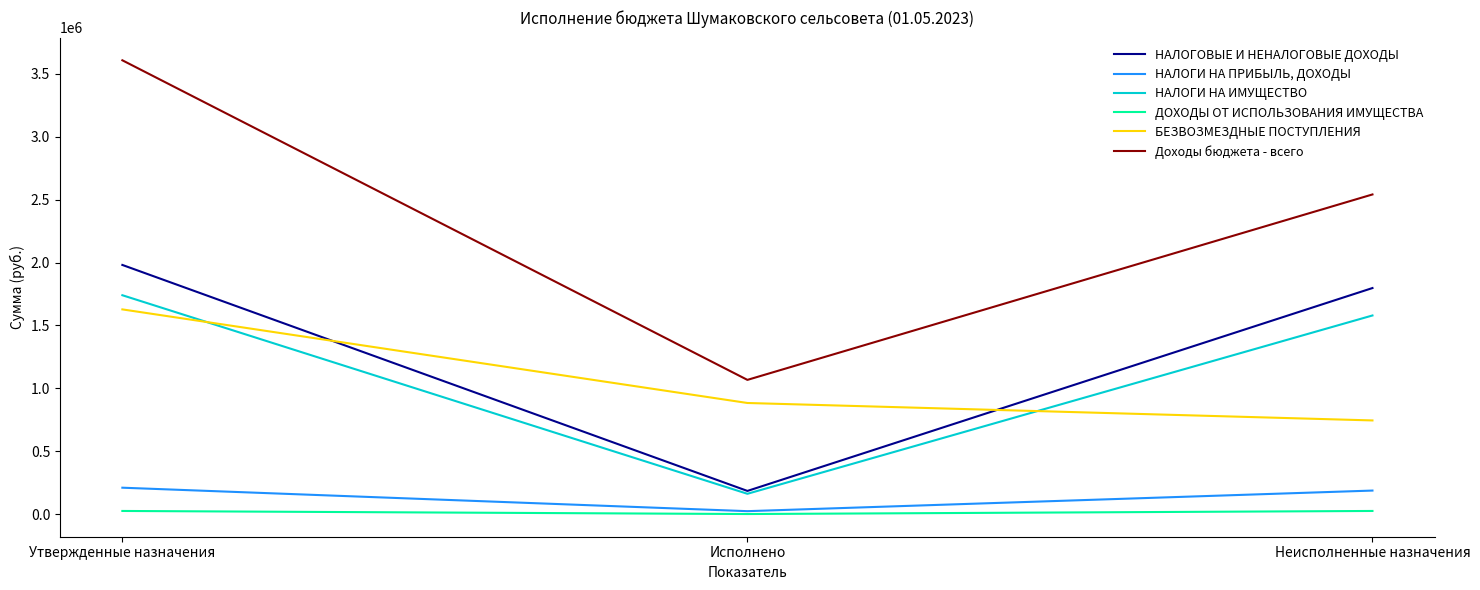

The value of Доходы бюджета - всего at Утвержденные назначения is 3608829.0. True or false?

True